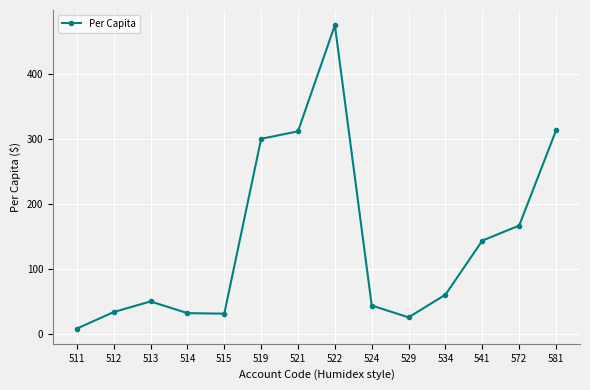

What is the maximum value shown in the chart?

474.4